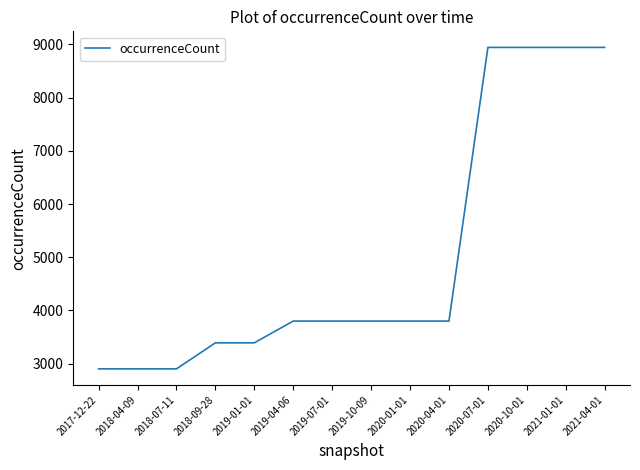

True or false: the data shows 3801 at 2019-10-09.

True